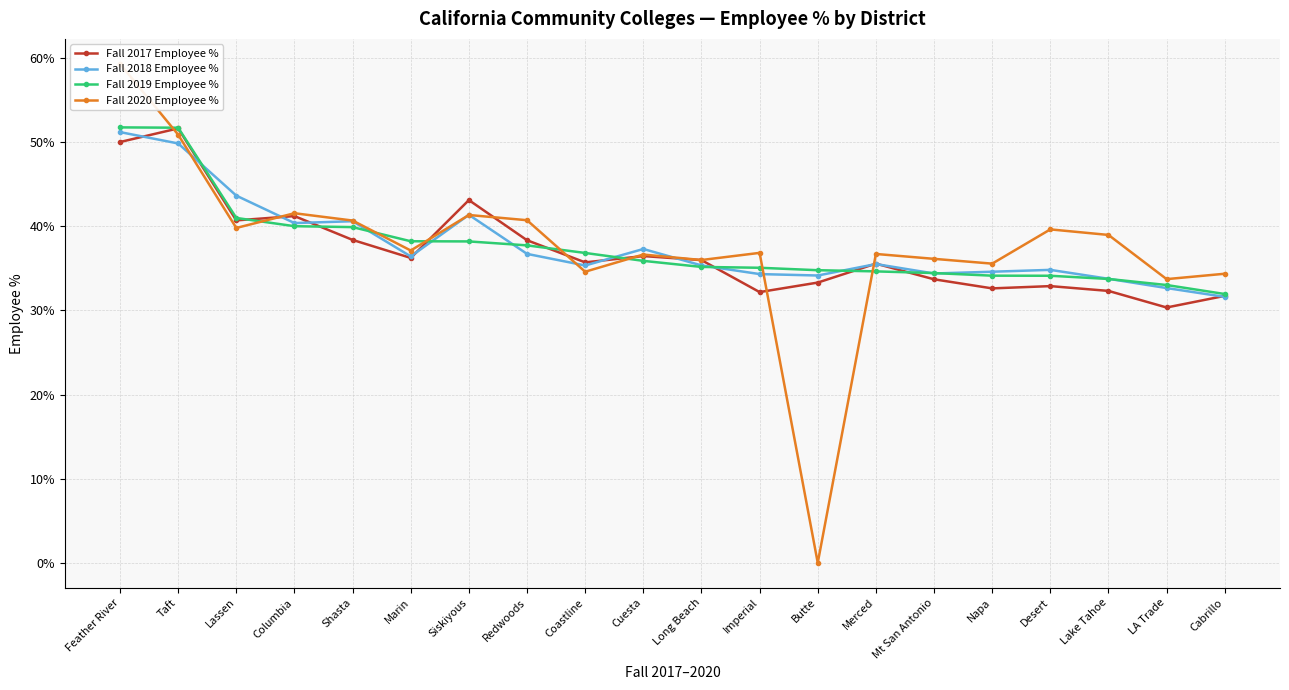

Which label corresponds to the smallest value in the chart?

Butte